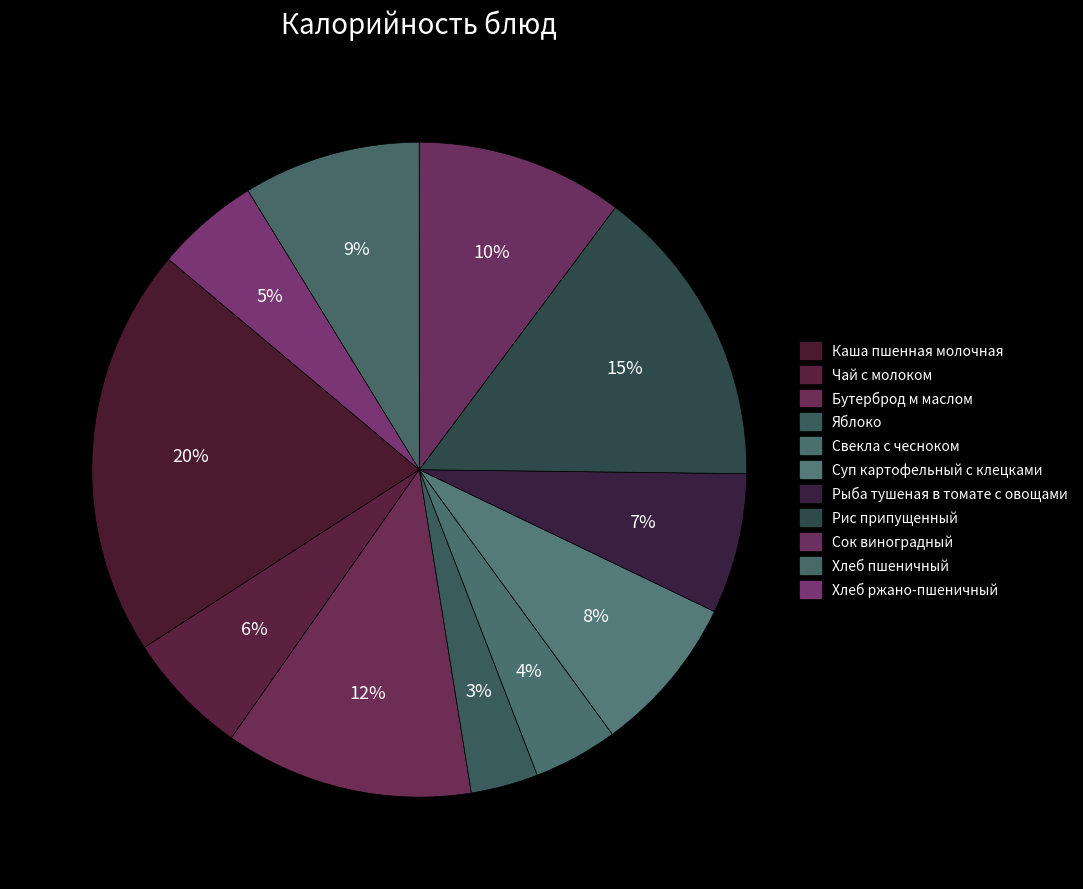

Is there any slice that represents more than half of the pie?

No